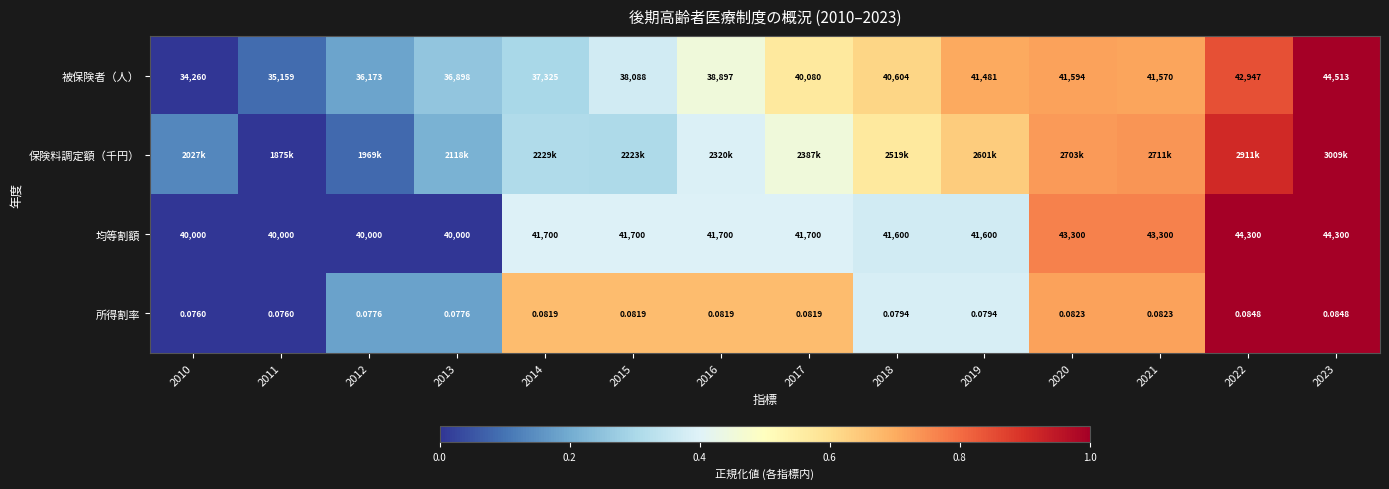

Is the value of 被保険者（人） at 2019 greater than the value of 所得割率 at 2016?

Yes